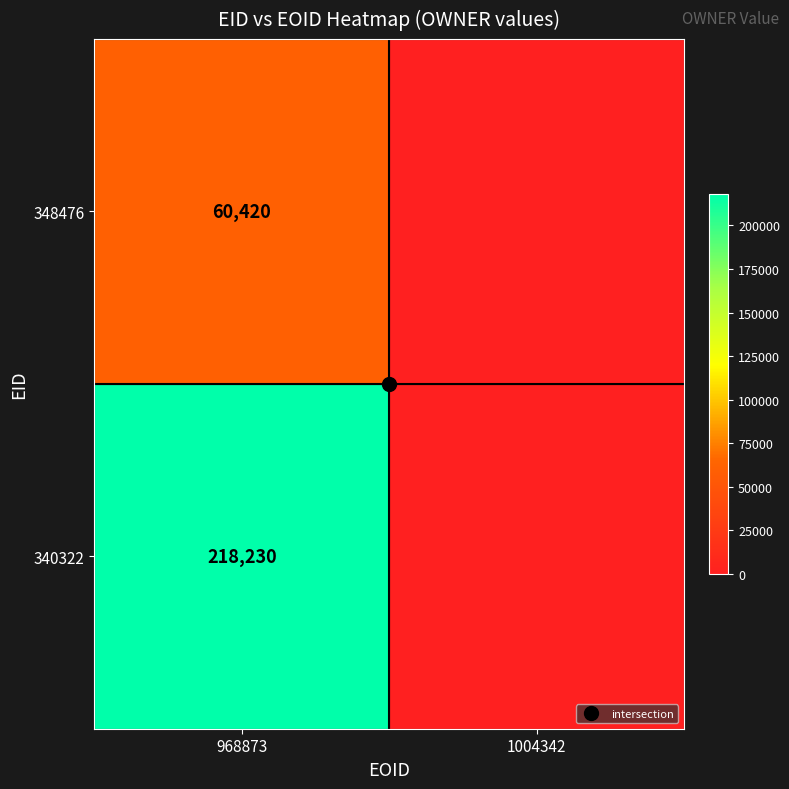

Where is 348476 nearest to the value 30210?

968873